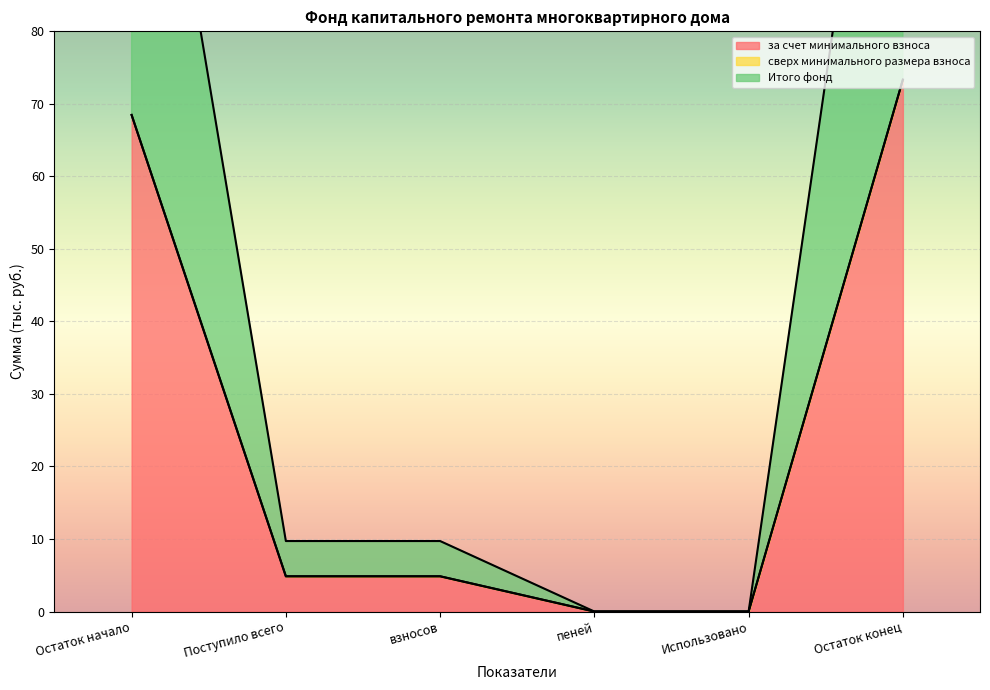

What is the value of the Итого фонд point at the 6th from the left?

73.3